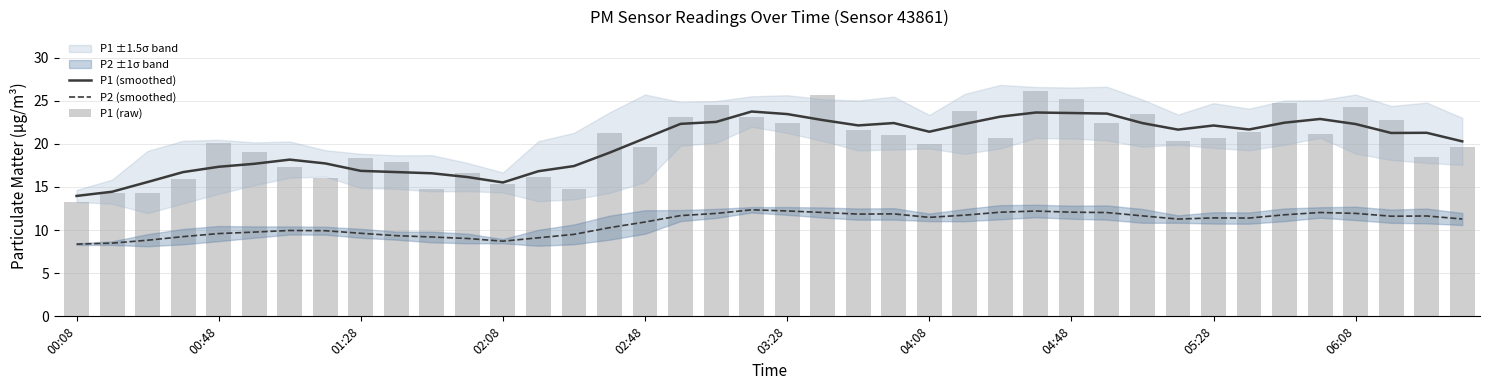

What is the greatest value displayed?

26.1